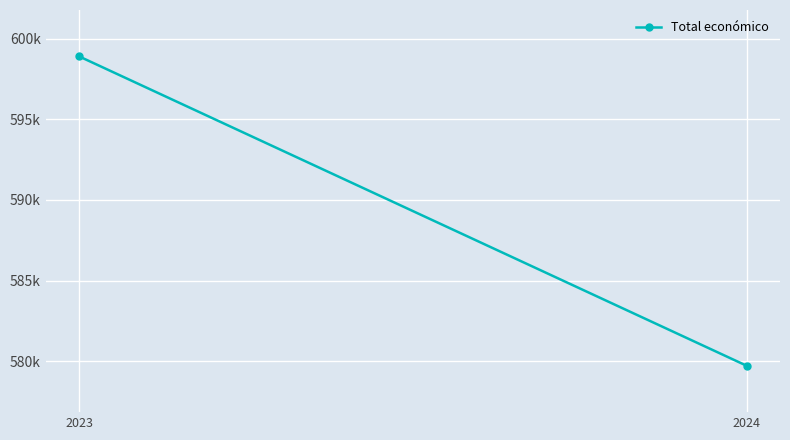

Reading left to right, extract all data points from this chart.

2023=598909.0	2024=579710.9